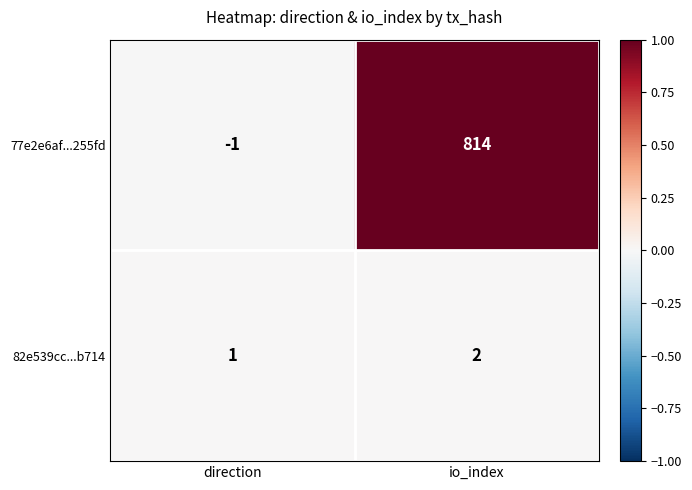

What is the total value across all series at io_index?

816